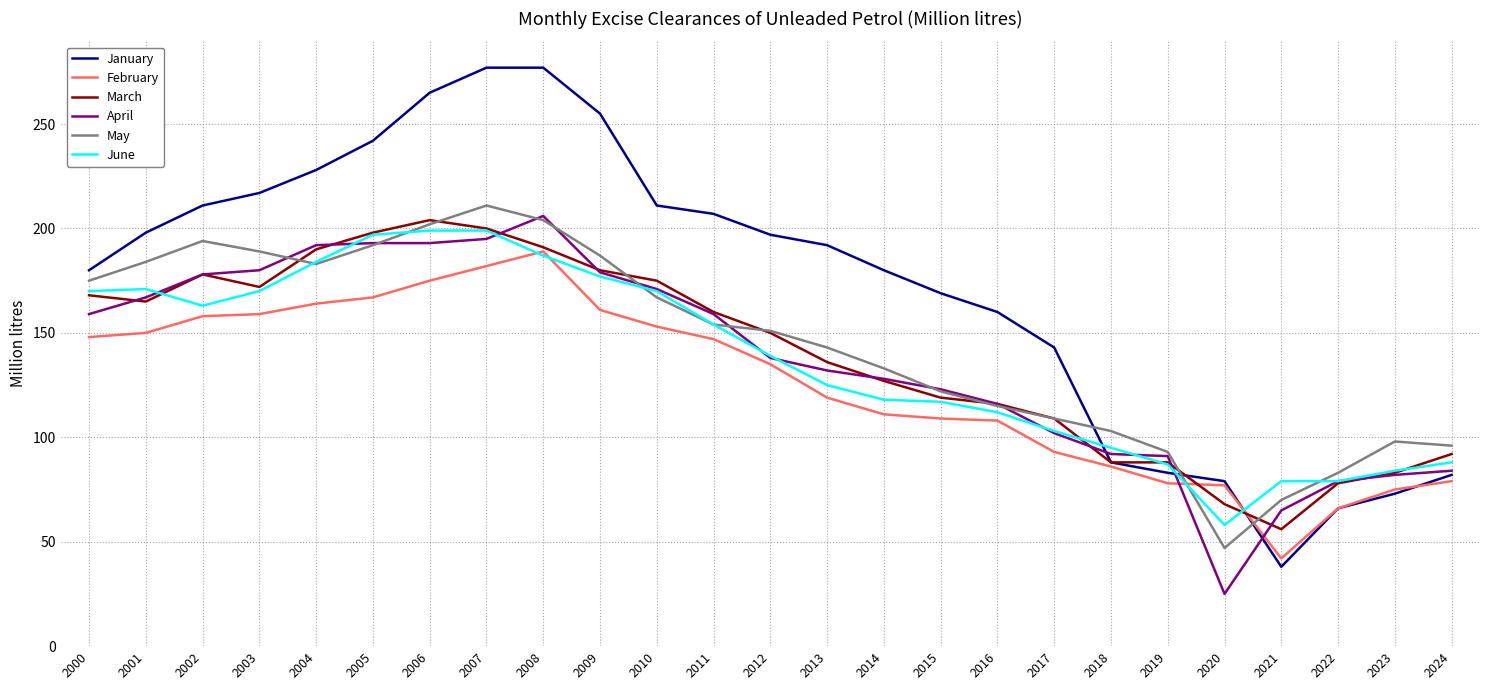

Between 2002 and 2011, which series saw the biggest shift?

May